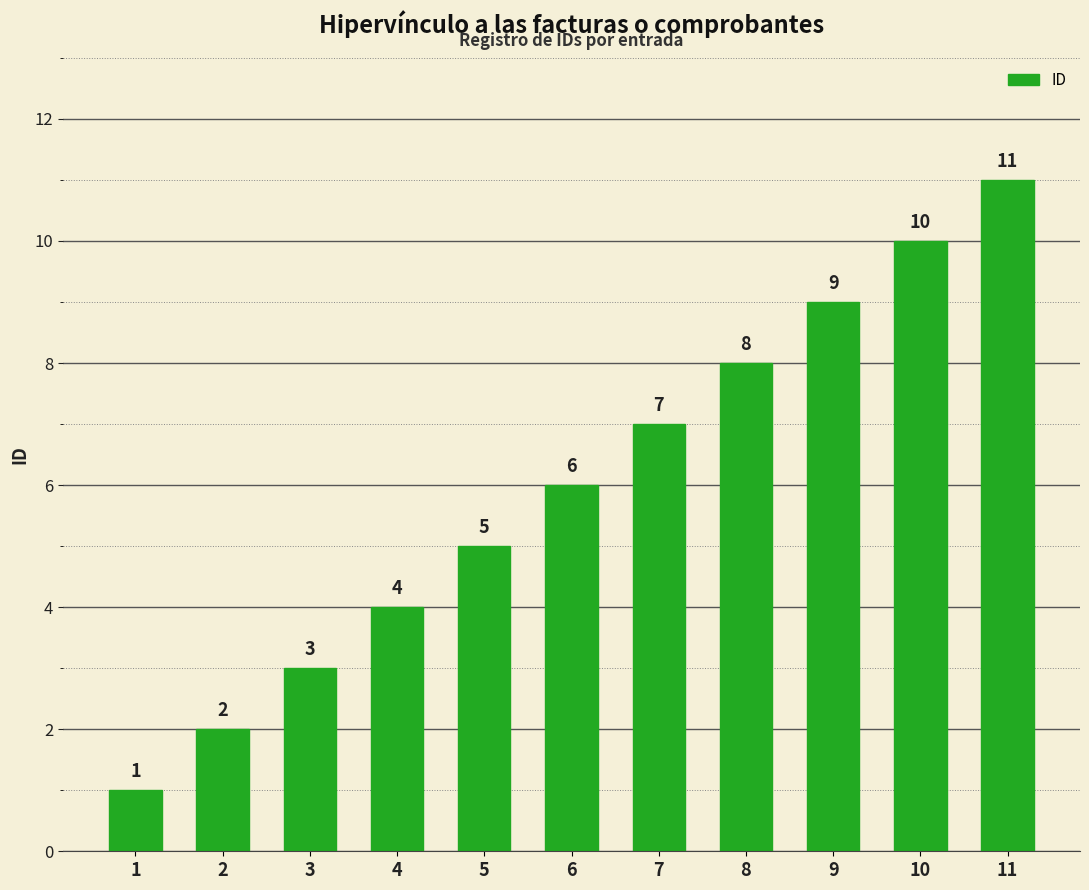

The value at 10 is 15. True or false?

False